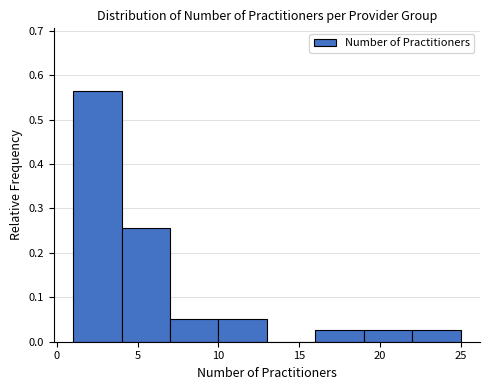

Reading left to right, transcribe this chart: for each bar, give the range it covers on the x-axis and its height. The values are not printed on the chart, so give them approximately, as read against the axis.

1 to 4: 0.56
4 to 7: 0.26
7 to 10: 0.05
10 to 13: 0.05
13 to 16: 0
16 to 19: 0.03
19 to 22: 0.03
22 to 25: 0.03